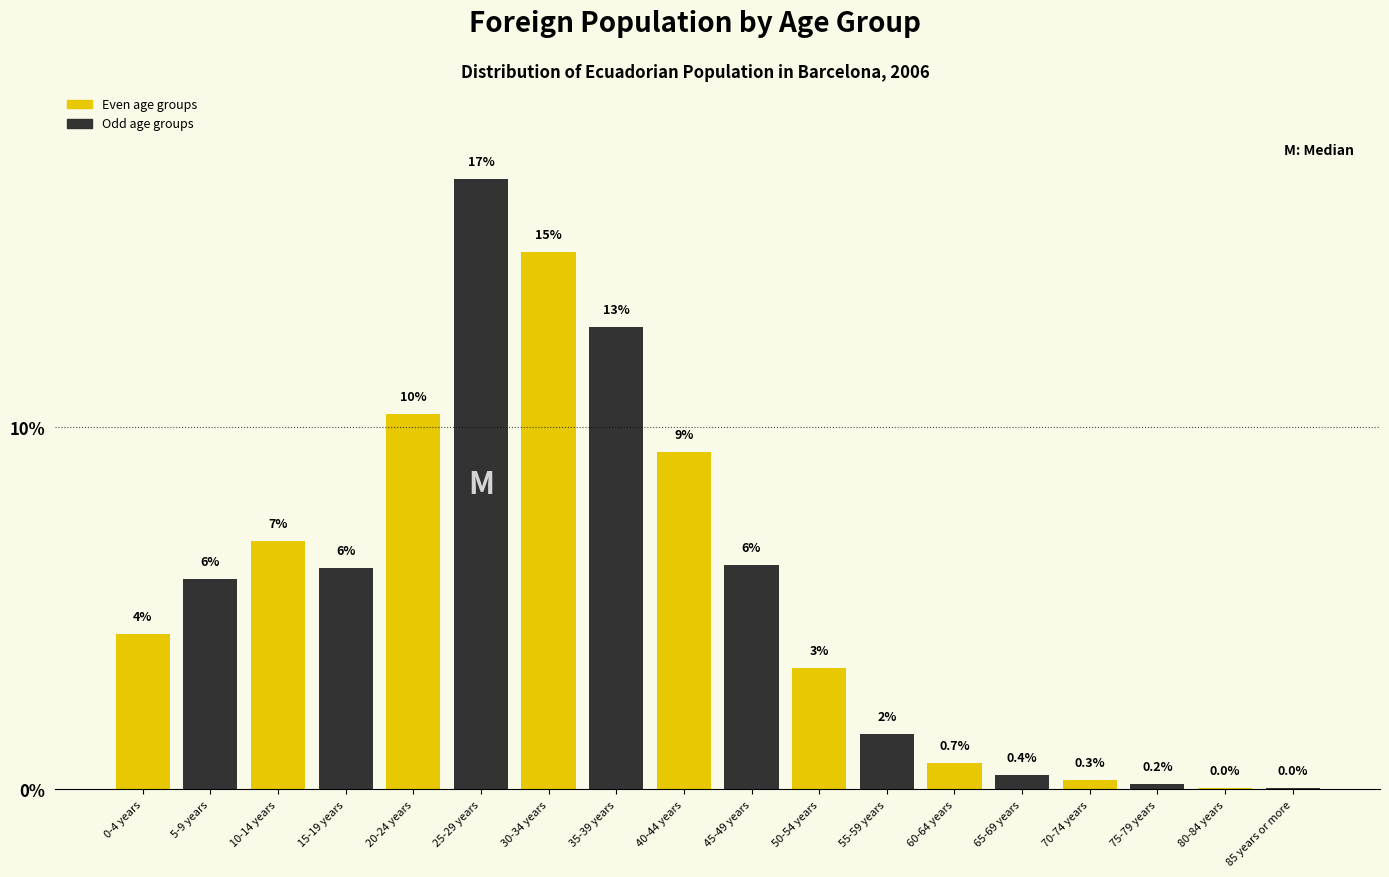

Are the bars horizontal?

No